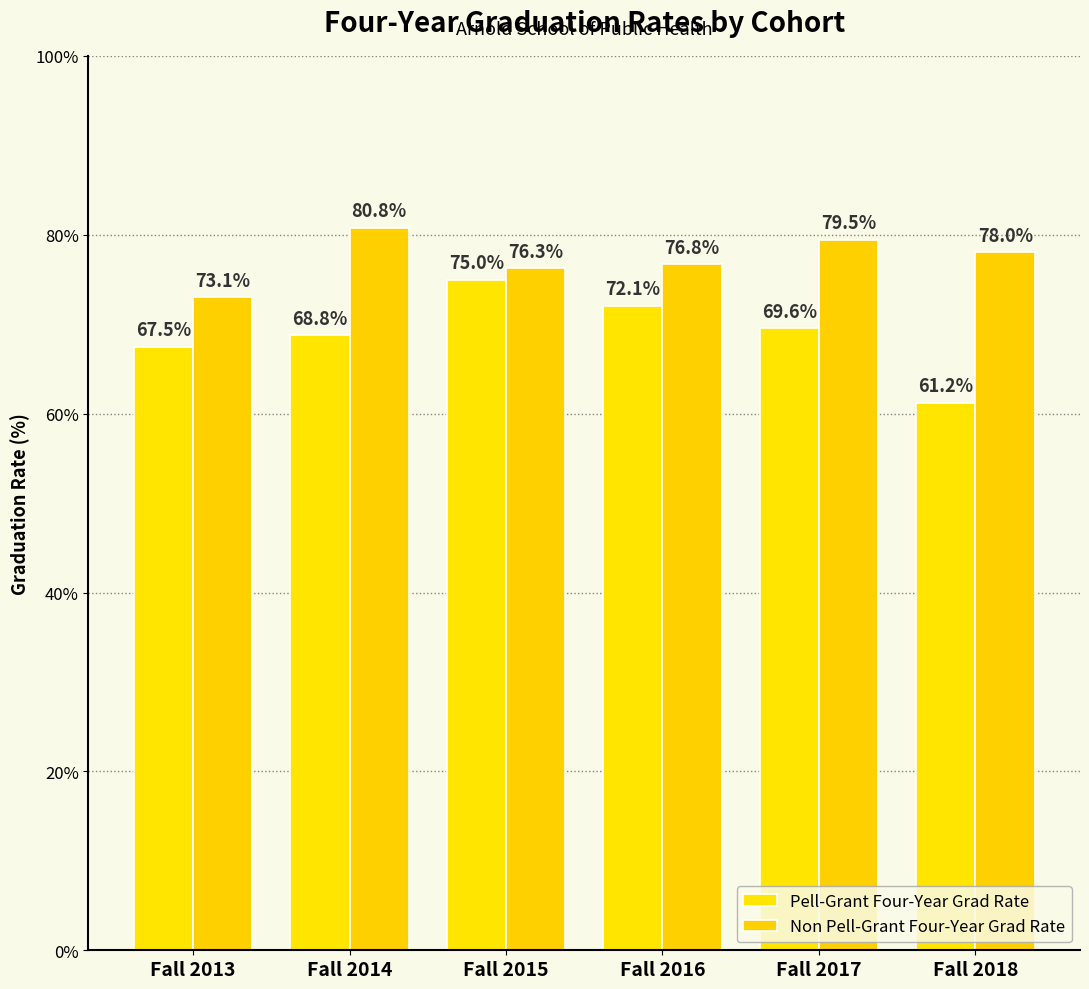

At which category is the sum across all series the highest?

Fall 2015